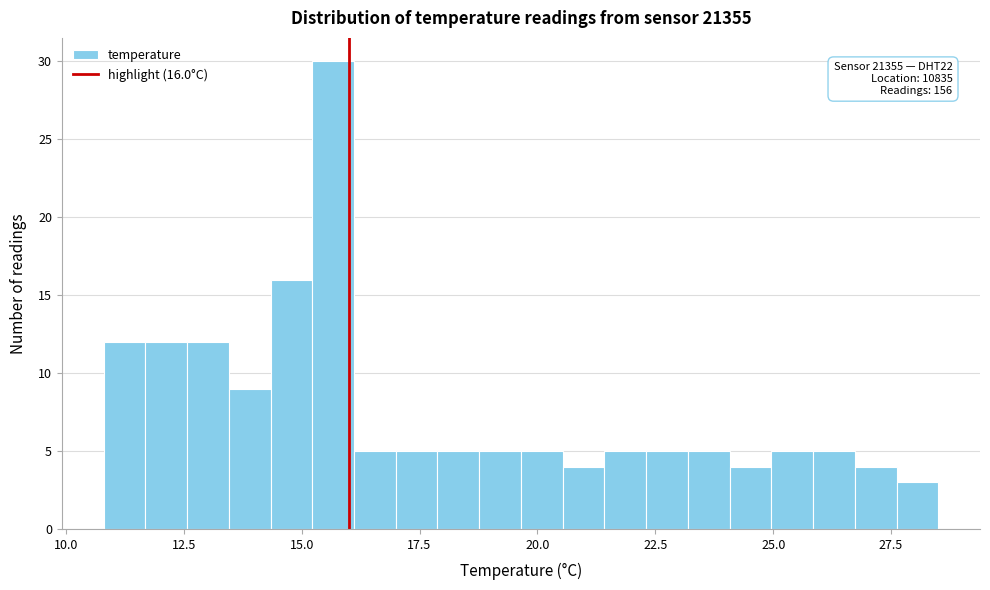

Read against the x-axis, roughly where is the centre of the tallest bar?

15.5